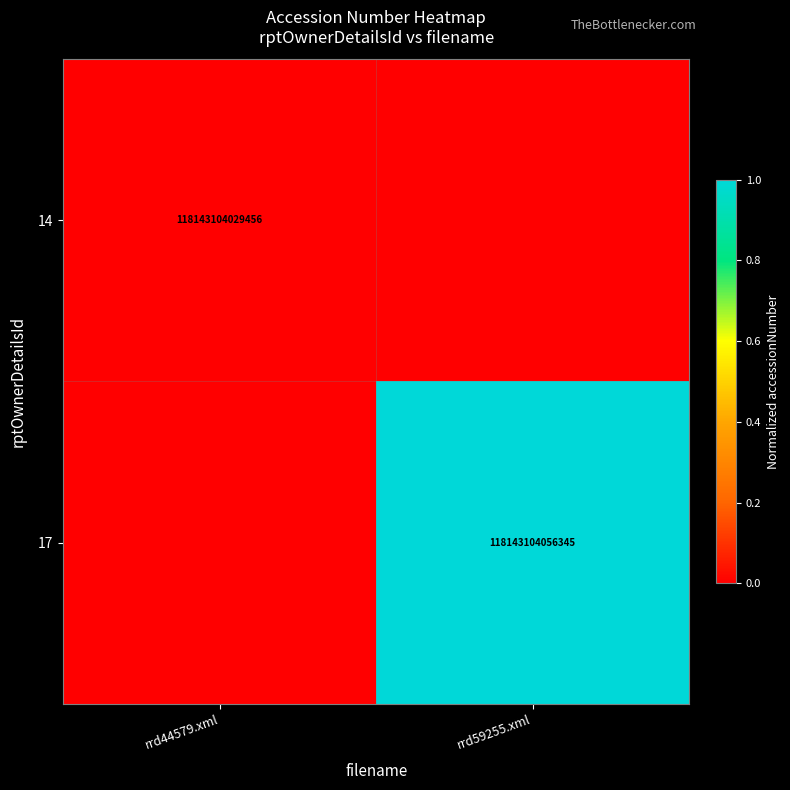

True or false: 17 has a value of 183602790186004 at rrd59255.xml.

False